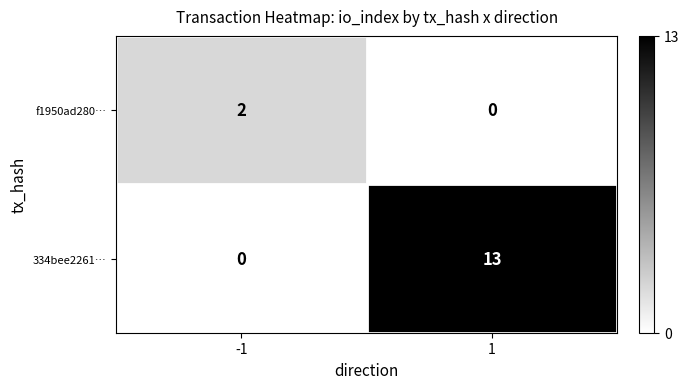

Count the number of categories in the chart.

2